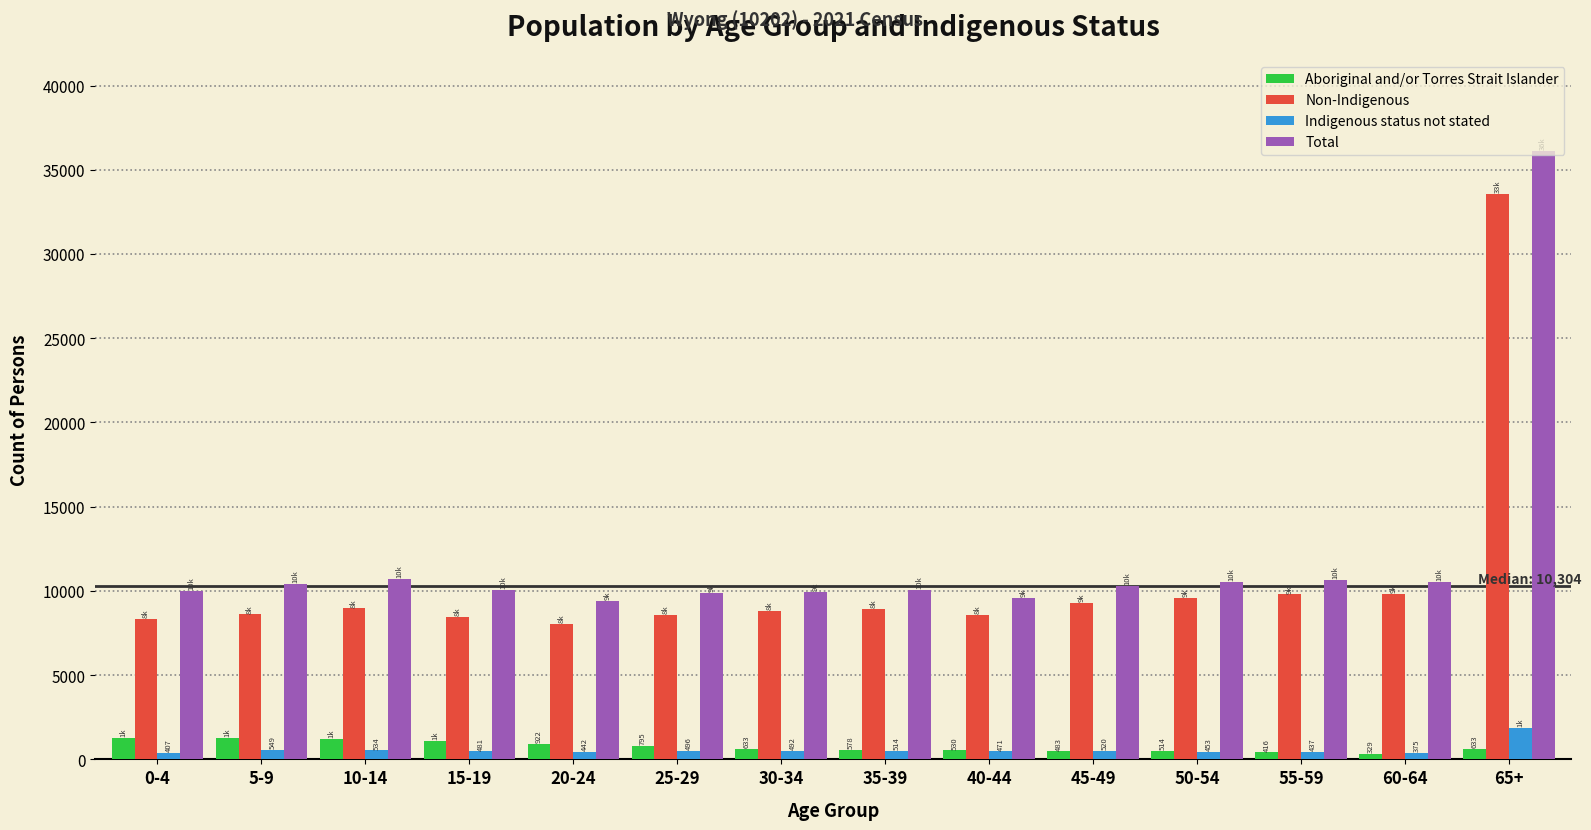

Which label corresponds to the largest value in the chart?

65+